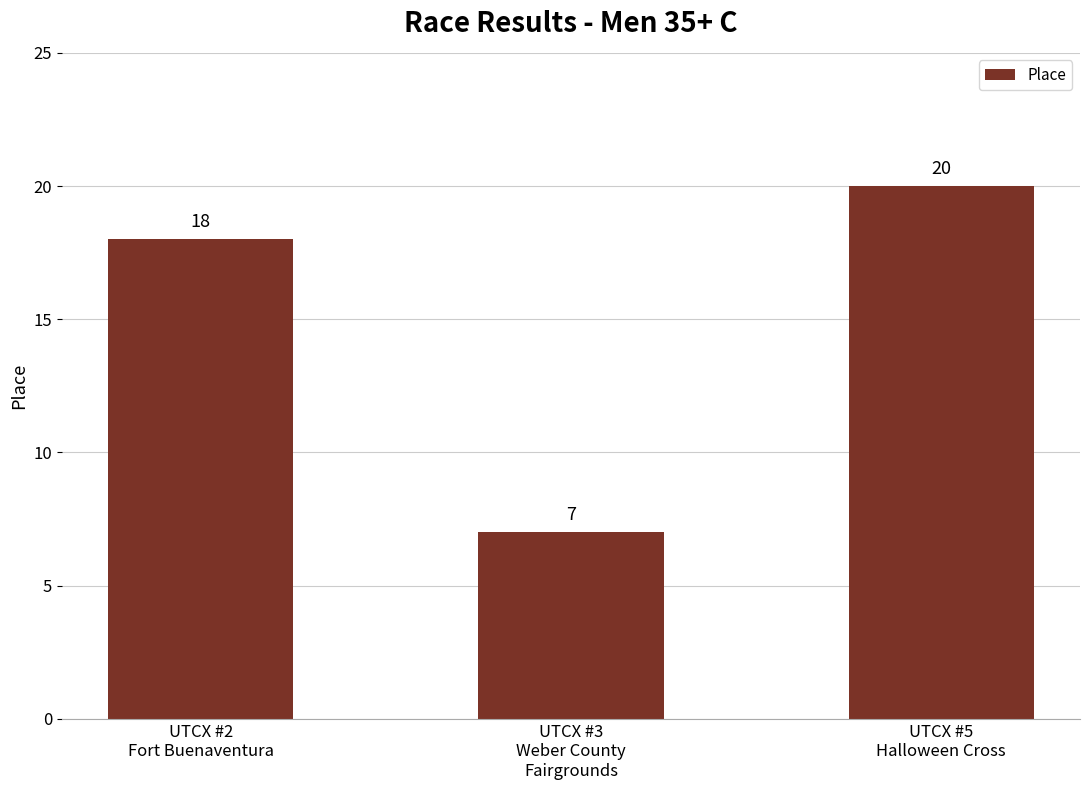

What is the average value?

15